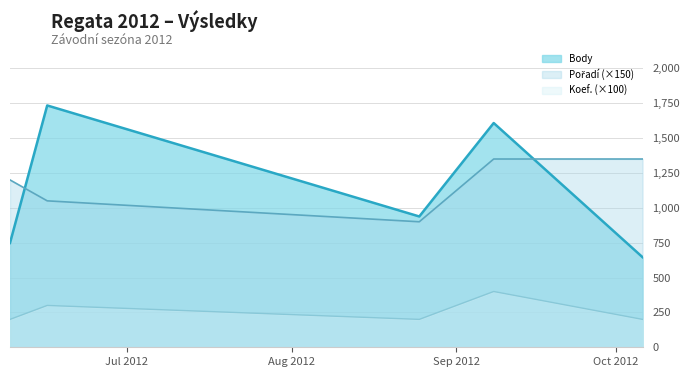

True or false: Pořadí has more than 0 points higher than both neighbors.

False